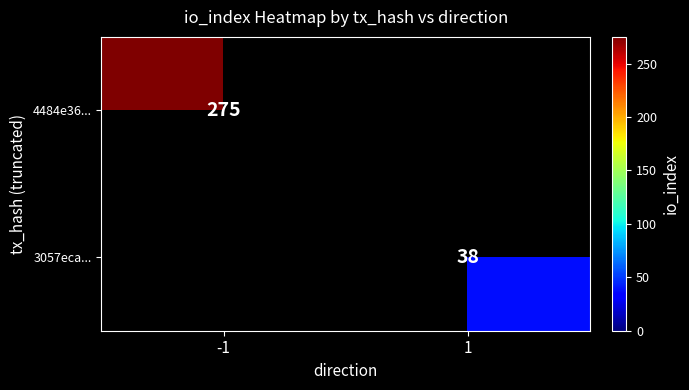

The 3057eca... series shows 22 at 1. True or false?

False